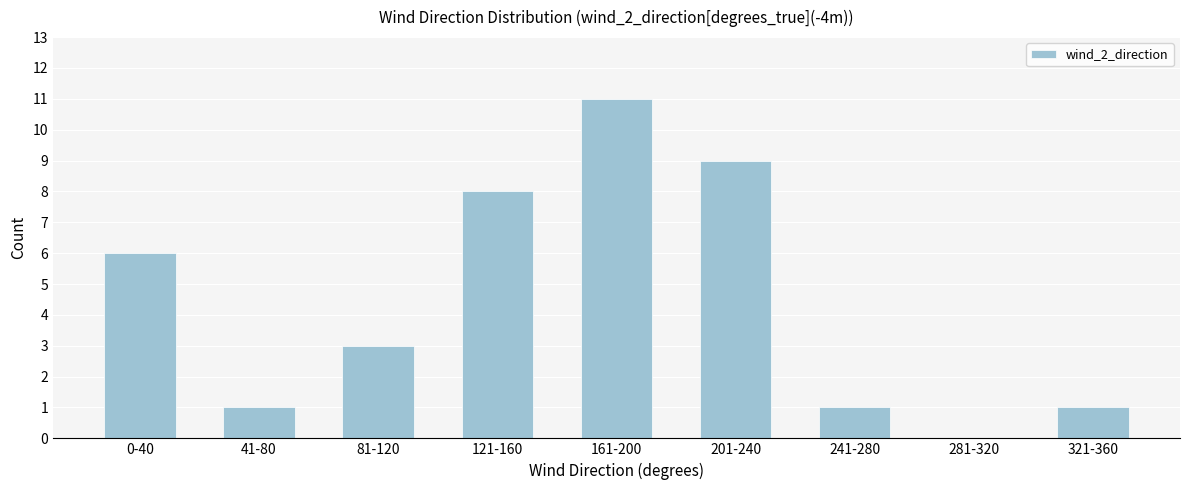

Reading left to right, transcribe all the data shown in this chart.

0-40=6	41-80=1	81-120=3	121-160=8	161-200=11	201-240=9	241-280=1	281-320=0	321-360=1